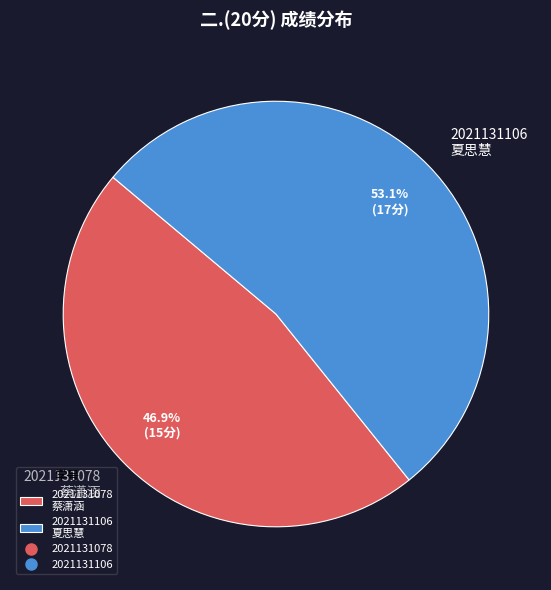

True or false: 2021131106 accounts for 67% of the total.

False